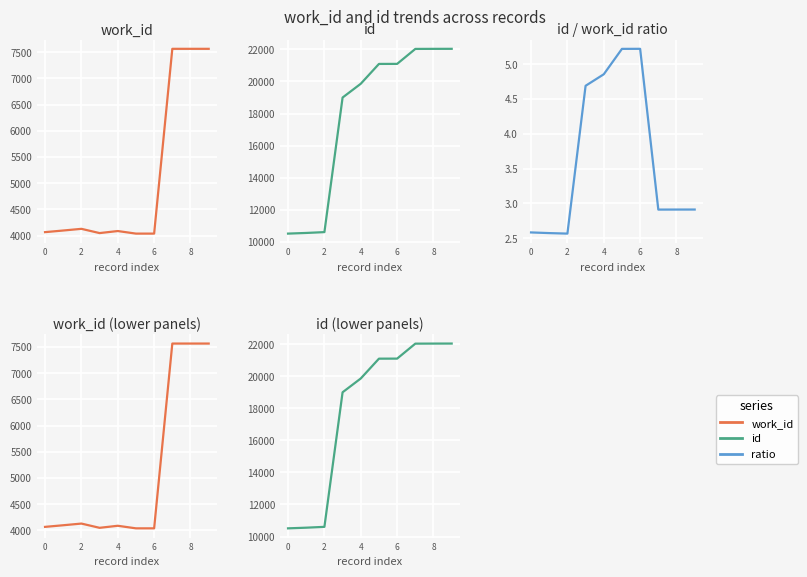

What is the sum of all work_id values?

51212.0